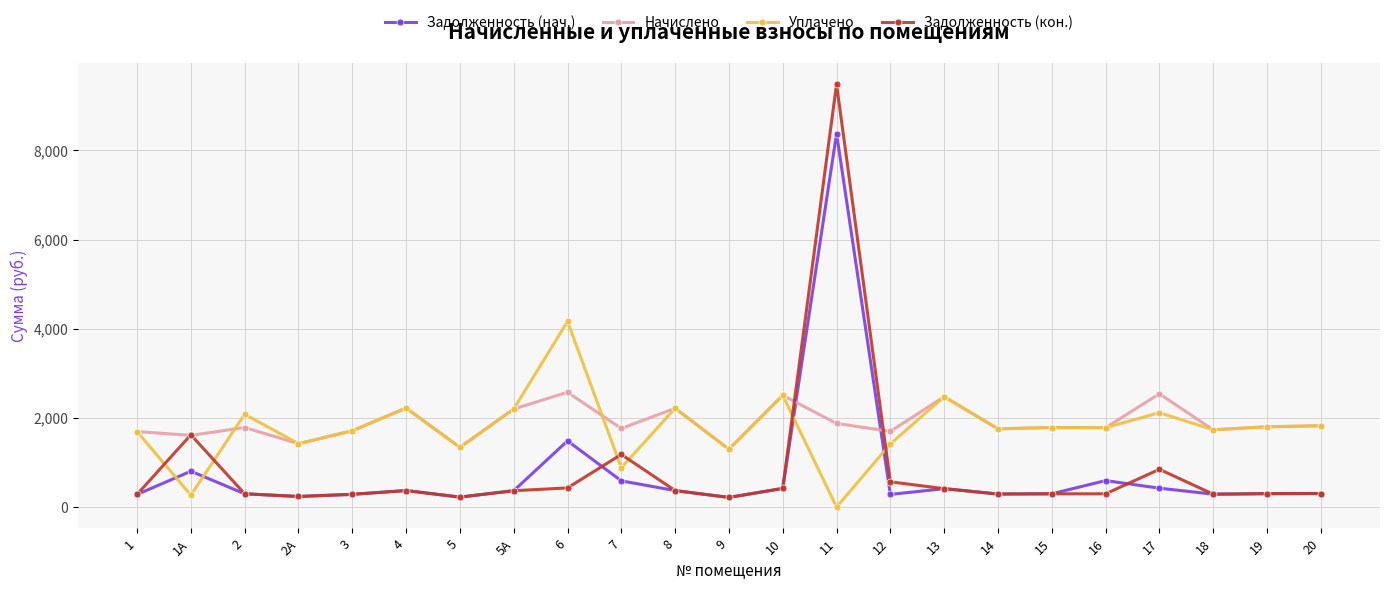

Which series changed the most between 2 and 15?

Уплачено